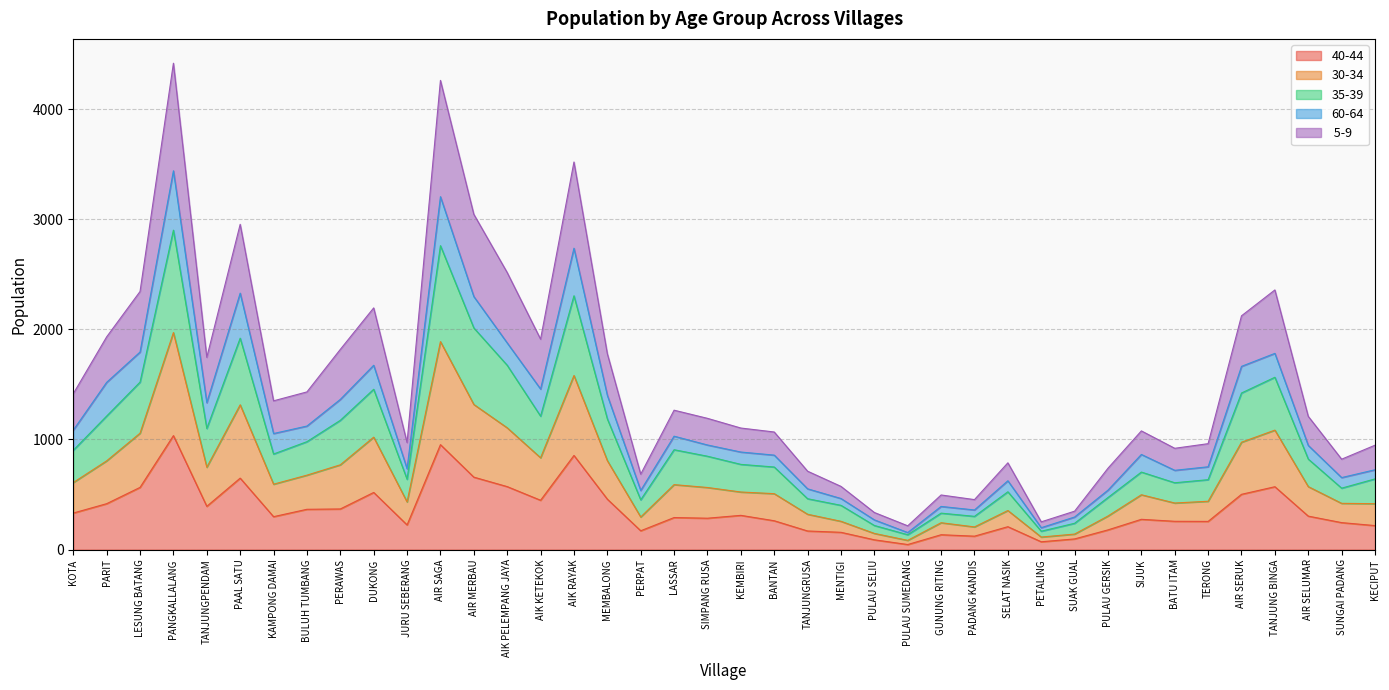

Which label corresponds to the smallest value in the chart?

PULAU SUMEDANG